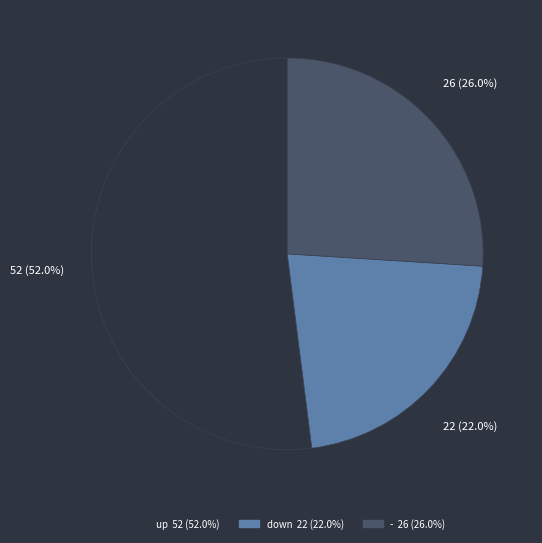

Which category has the biggest portion of the pie?

up